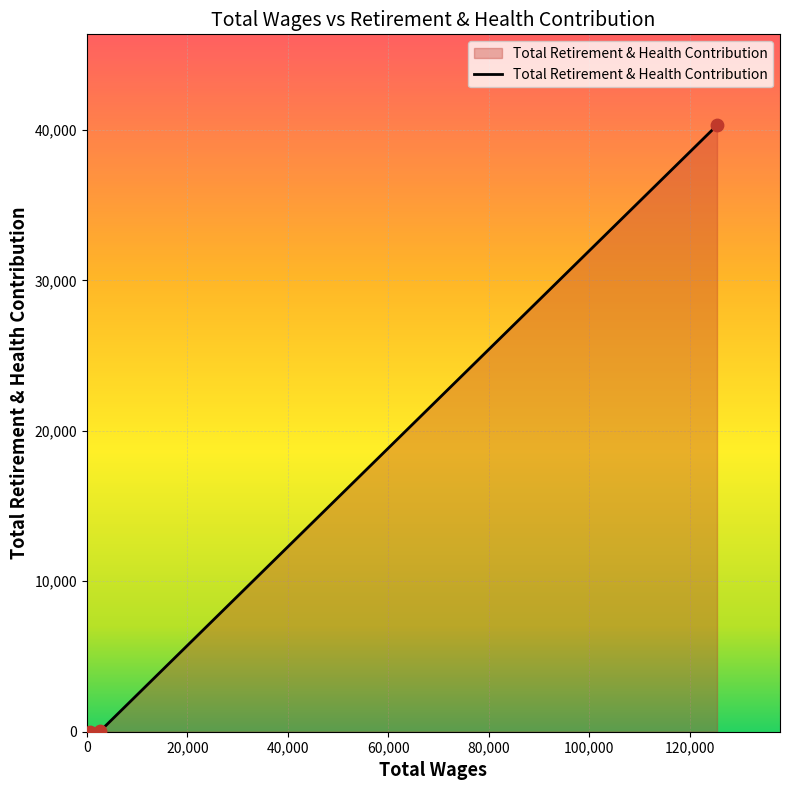

What is the greatest value displayed?

40311